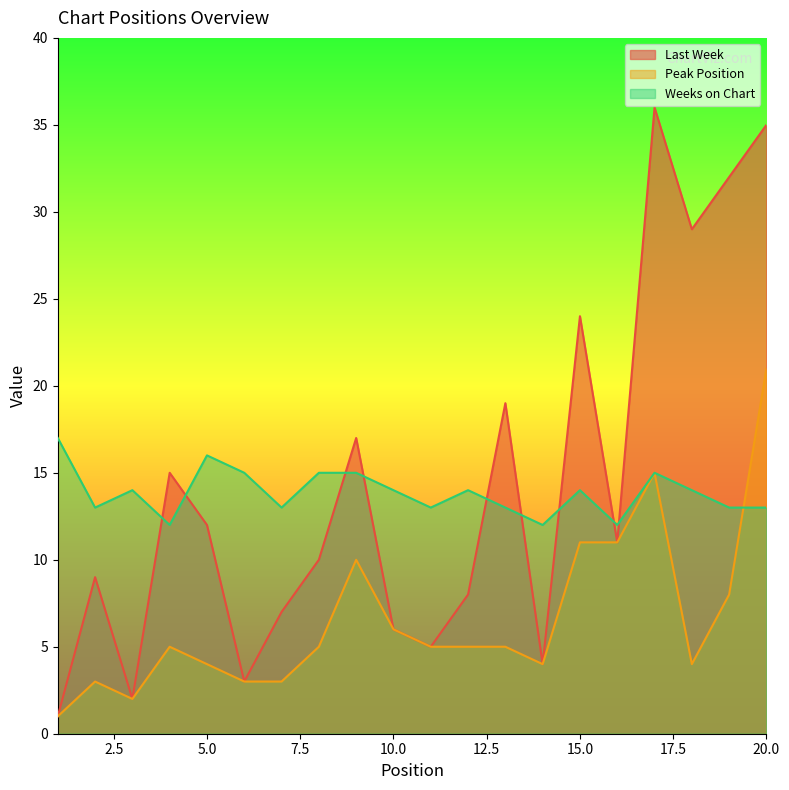

True or false: Last Week and Peak Position intersect in this chart.

False